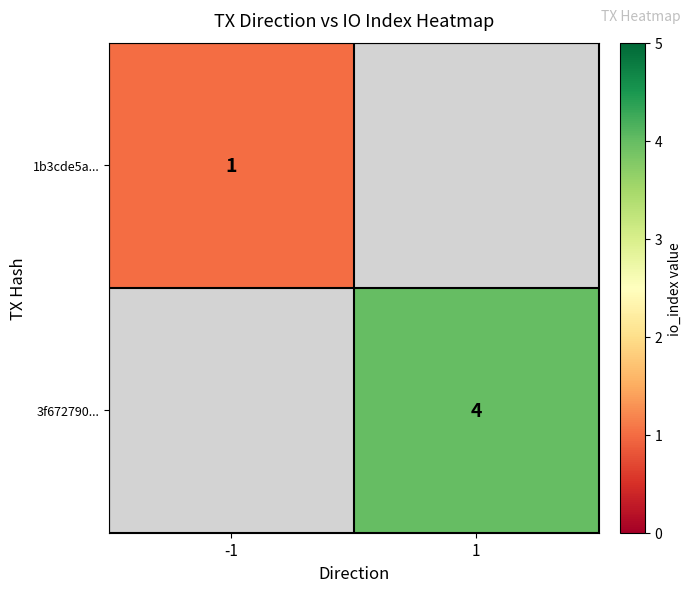

Is the value of 1b3cde5a... at -1 greater than the value of 3f672790... at 1?

No